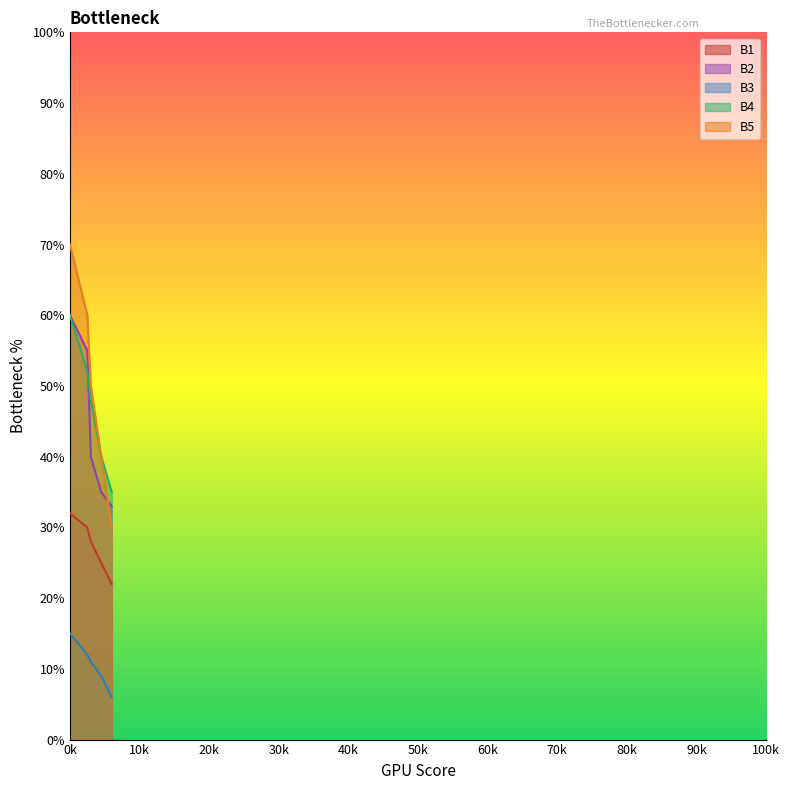

Reading left to right, transcribe all the data shown in this chart.

B1: 0=32	250=30	300=28	450=25	600=22
B2: 0=60	250=55	300=40	450=35	600=33
B3: 0=15	250=12	300=11	450=9	600=6
B4: 0=60	250=52	300=48	450=40	600=35
B5: 0=70	250=60	300=50	450=40	600=30